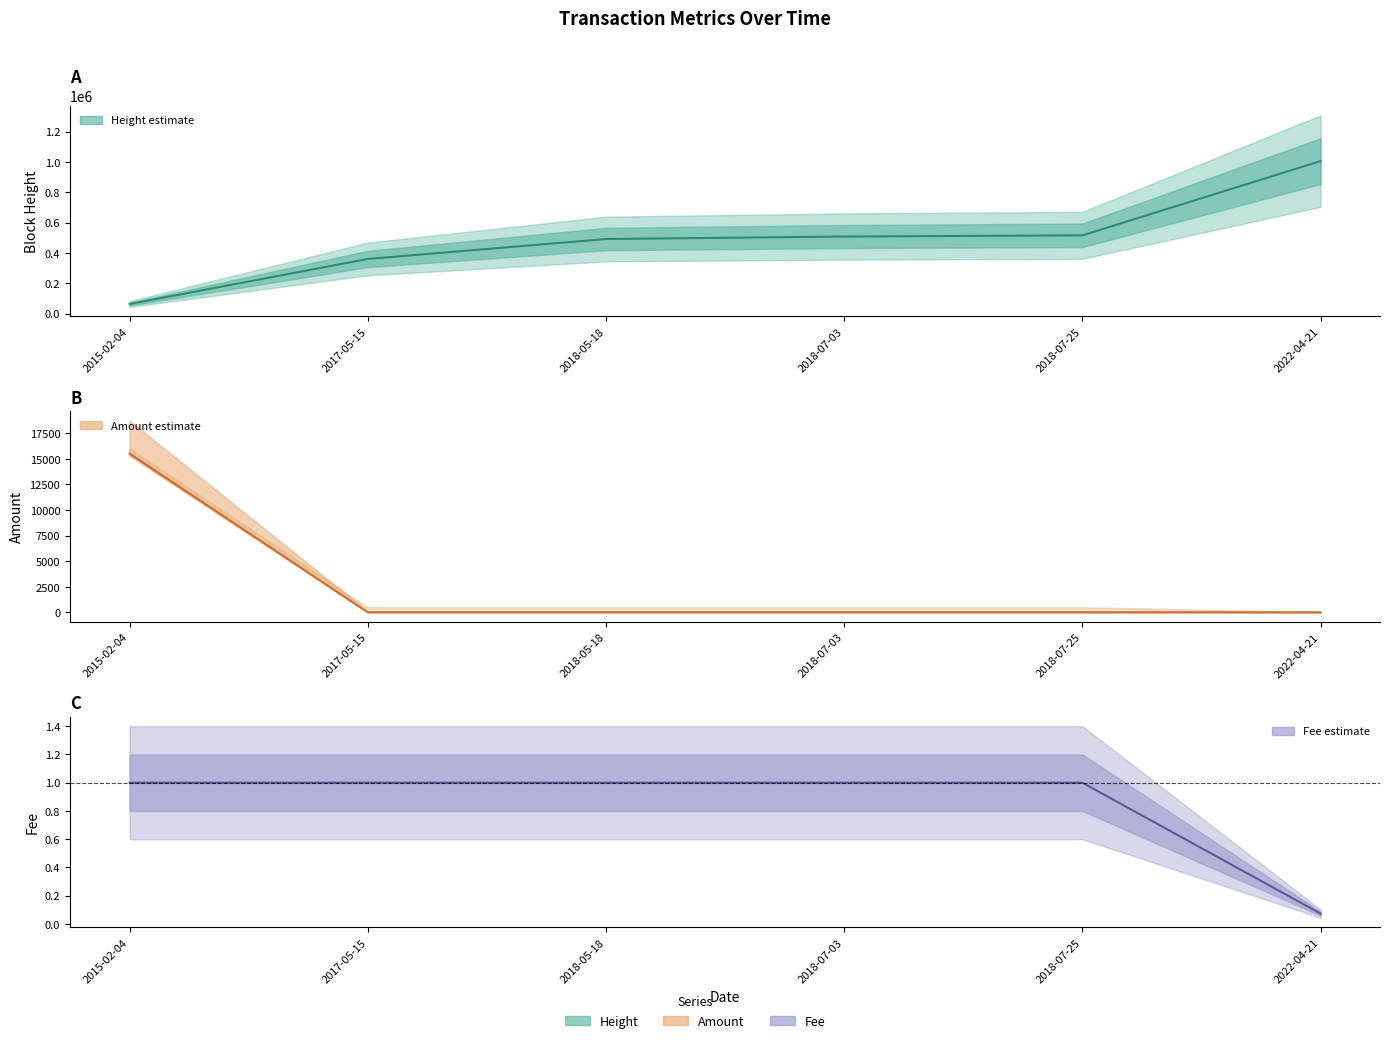

Reading right to left, list all the values displayed in this chart.

Height: 1005560.0	515928.0	508159.0	491717.0	360320.0	63173.0
Amount: 0.0	0.0	0.0	0.0	0.0	15526.0
Fee: 0.1	1.0	1.0	1.0	1.0	1.0